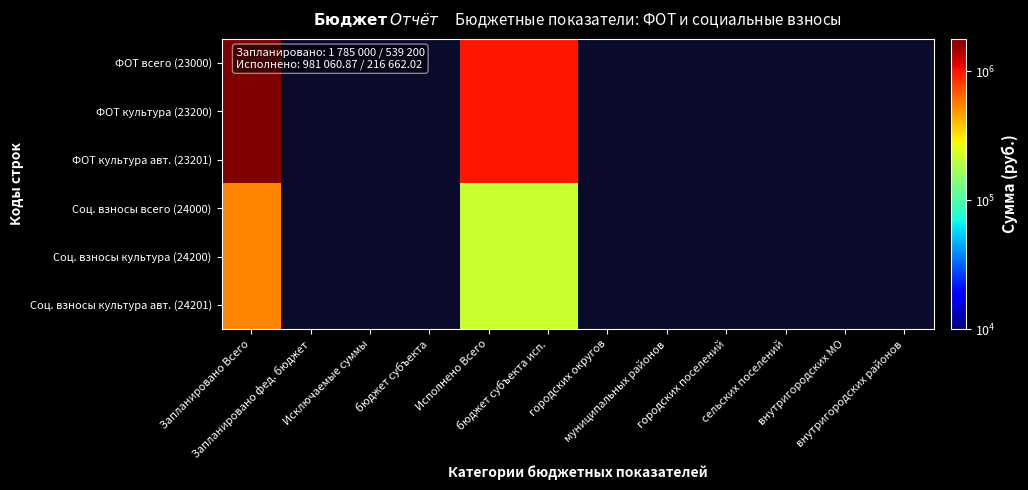

Which category has the highest value across all series?

Запланировано Всего